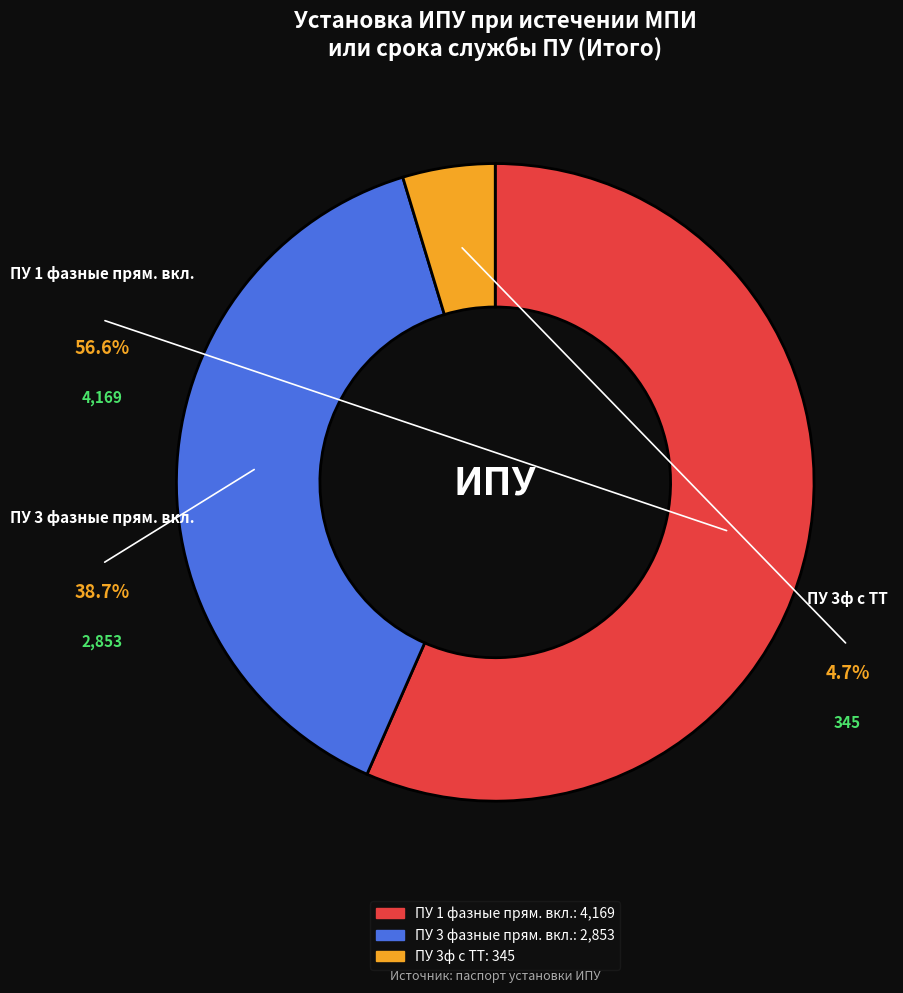

What percentage is the ПУ 3 фазные прям. вкл. slice, to the nearest percent?

39%